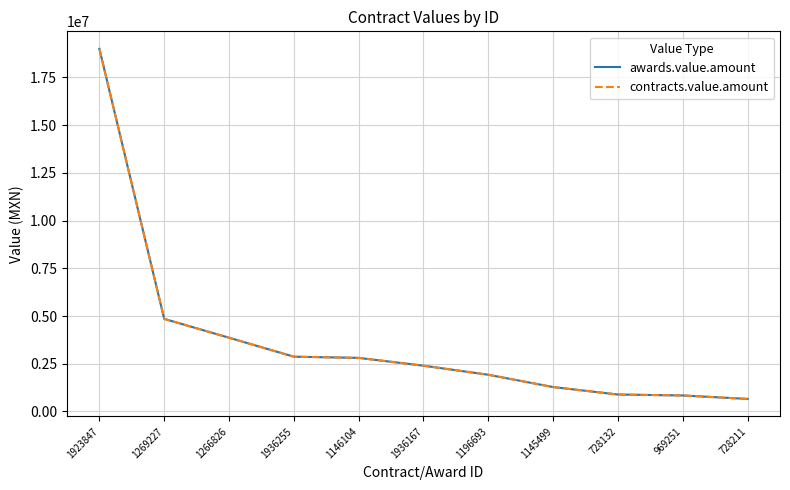

Is this an area chart (filled region under the line)?

No